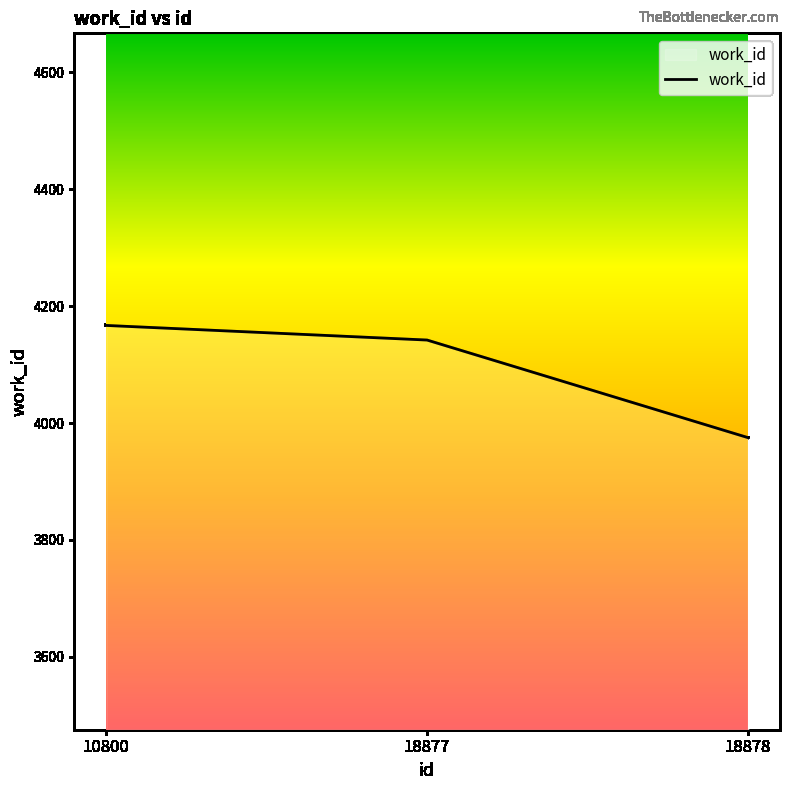

How many lines are shown in the chart?

1